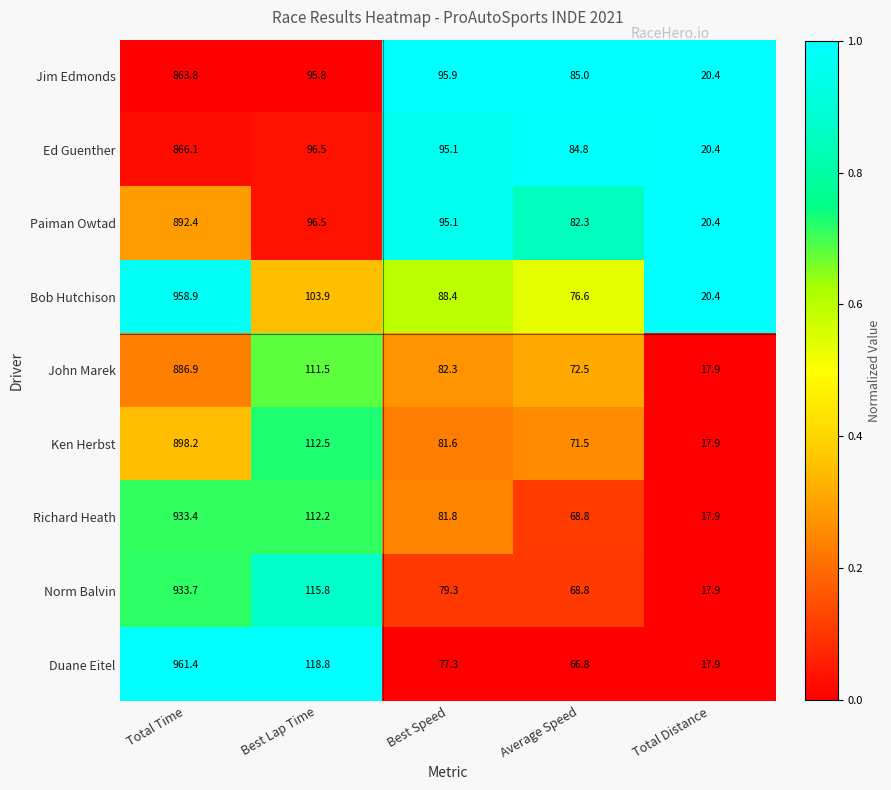

Which series has the widest spread of values?

Duane Eitel